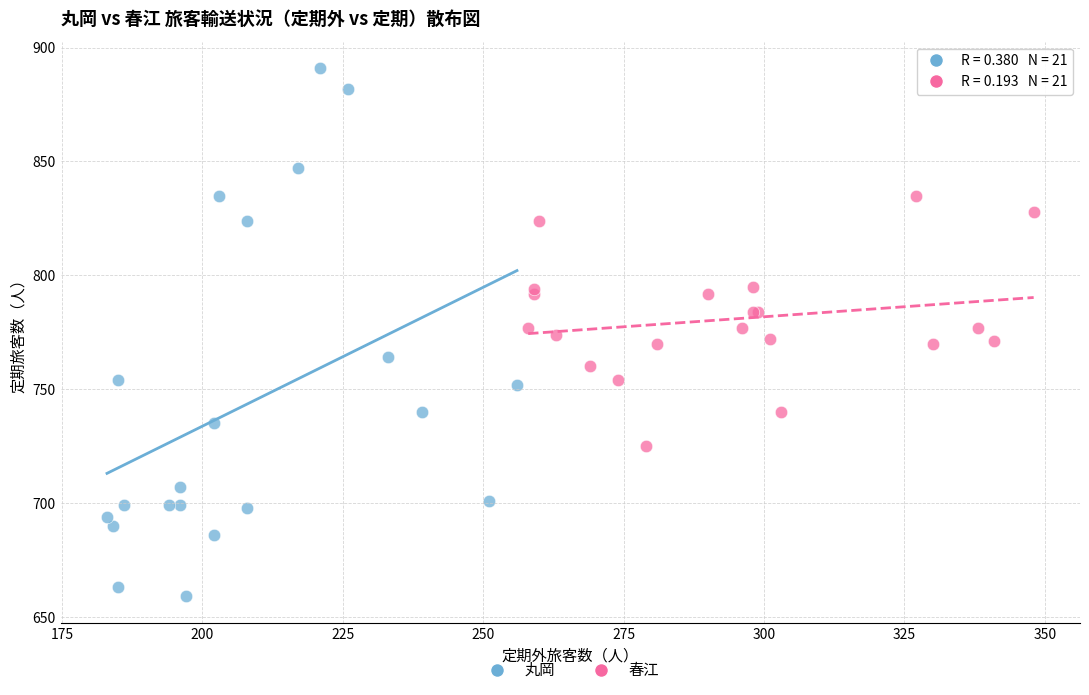

Which series contains the highest Y value?

丸岡